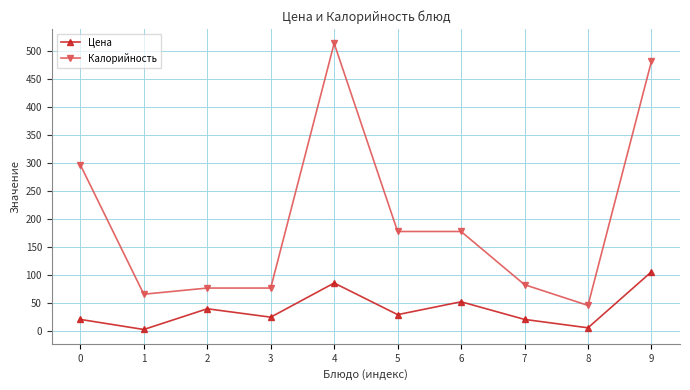

Which series has the largest range (max minus min)?

Калорийность